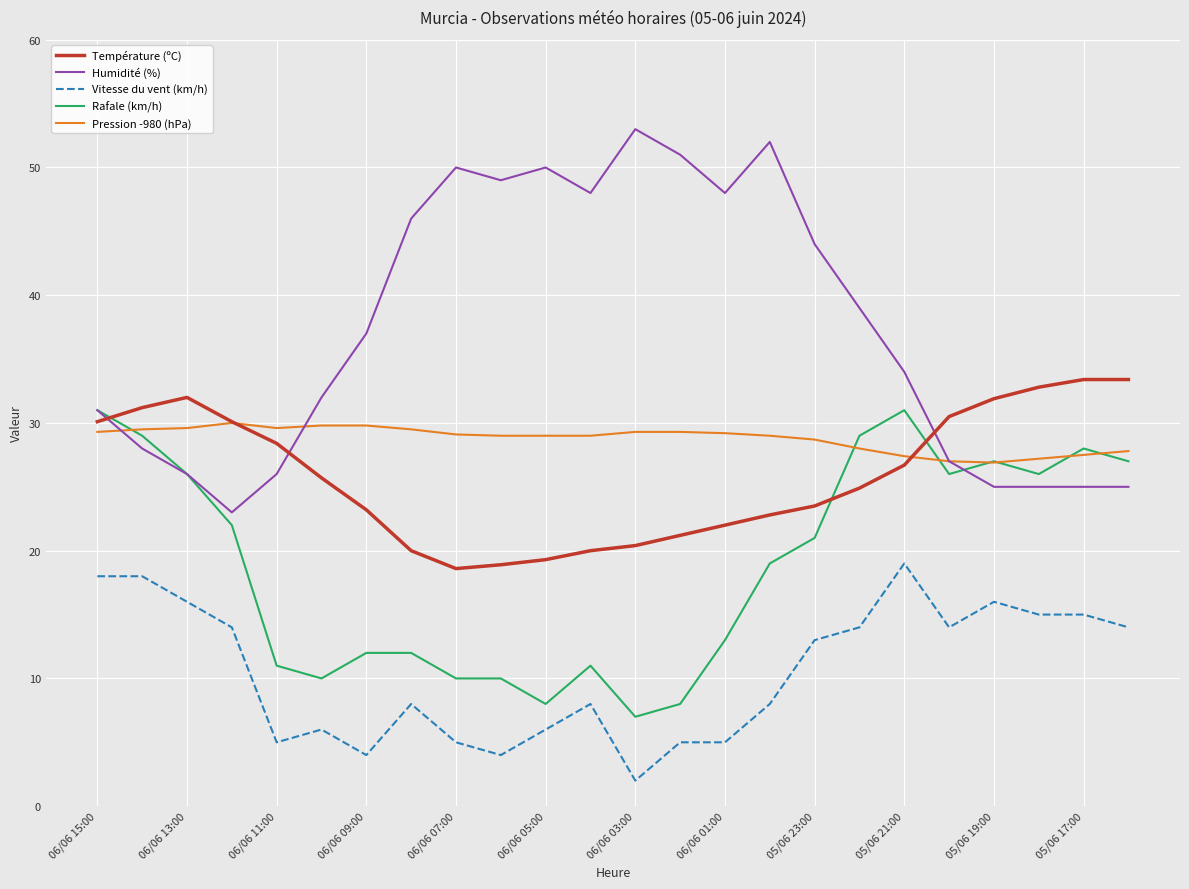

What is the minimum value for Vitesse du vent (km/h)?

2.0